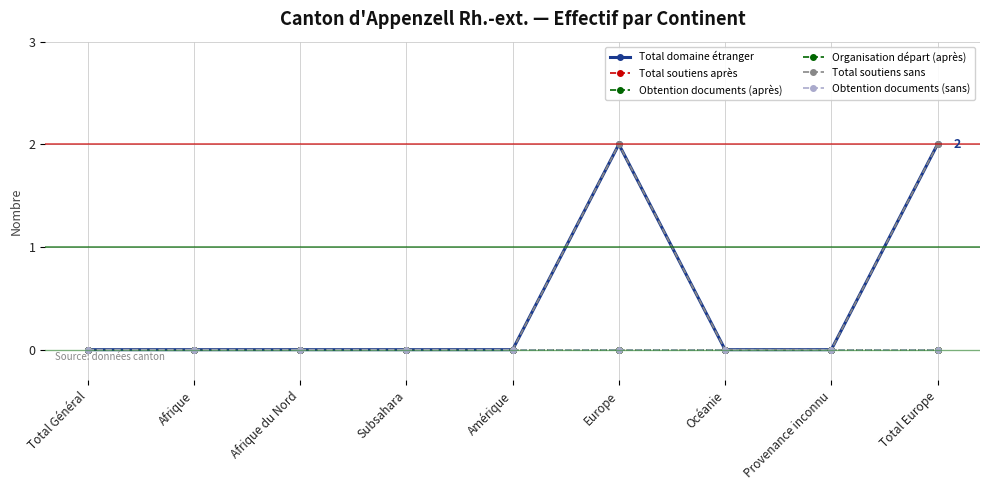

Which category has the highest value in the Obtention documents (sans) series?

Total Général